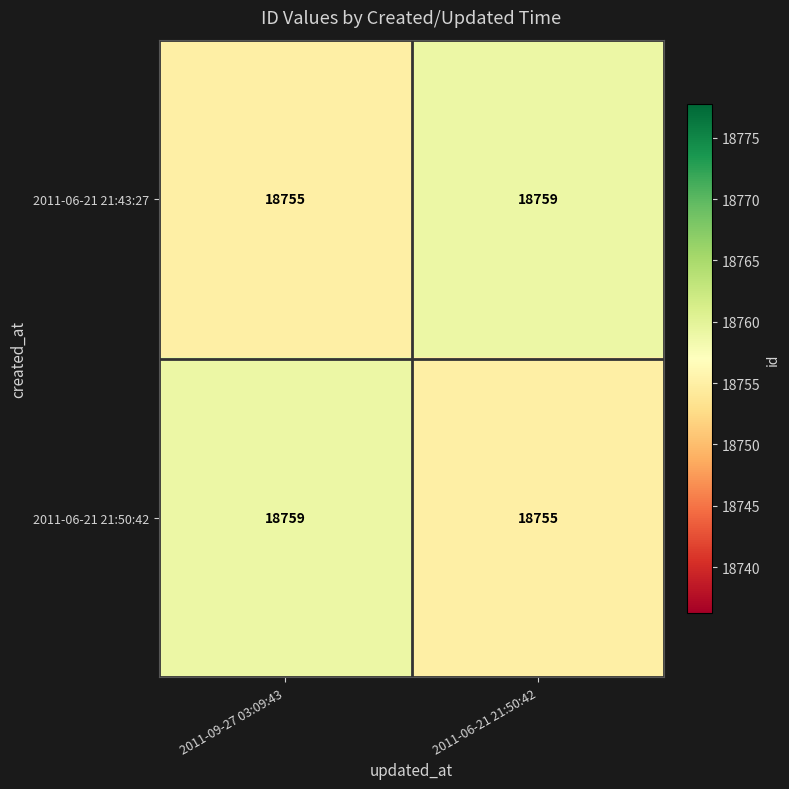

What is the total value across all series at 2011-09-27 03:09:43?

37514